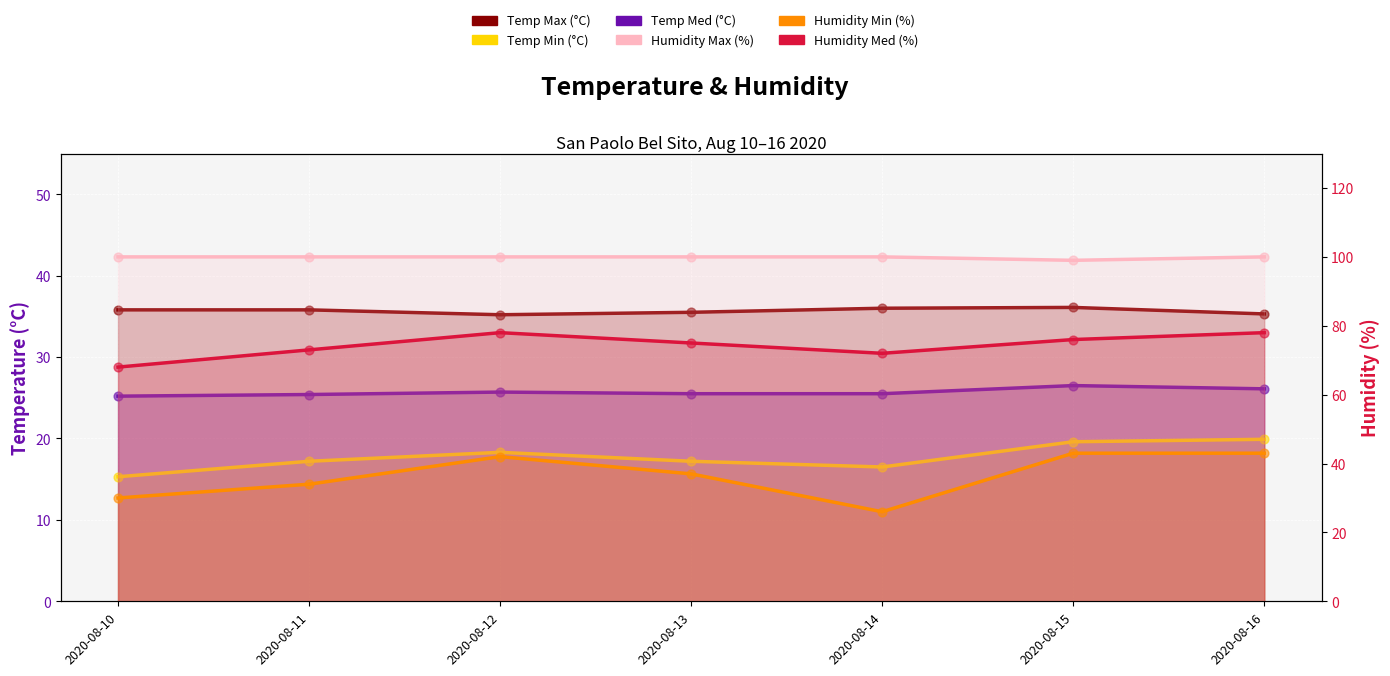

At which category is the sum across all series the highest?

2020-08-16